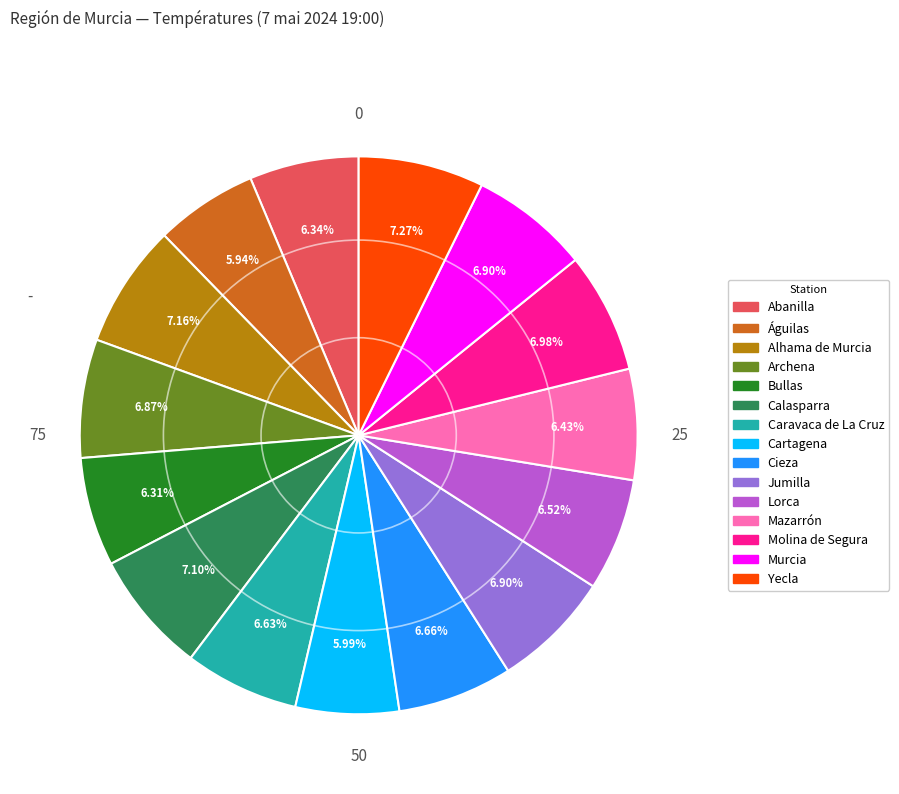

Is there a majority slice in this chart?

No